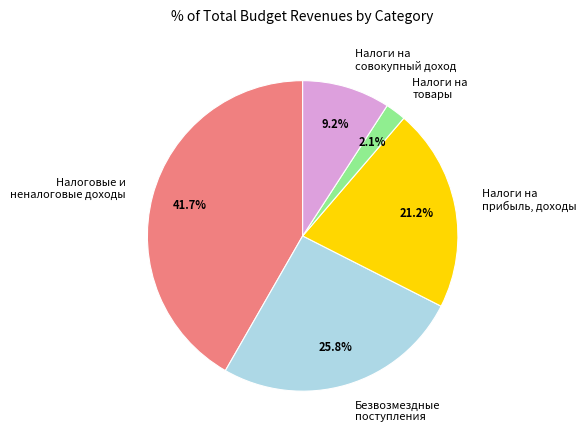

What is the ratio of the value at Налоги на прибыль, доходы to the value at Налоги на совокупный доход?

2.3